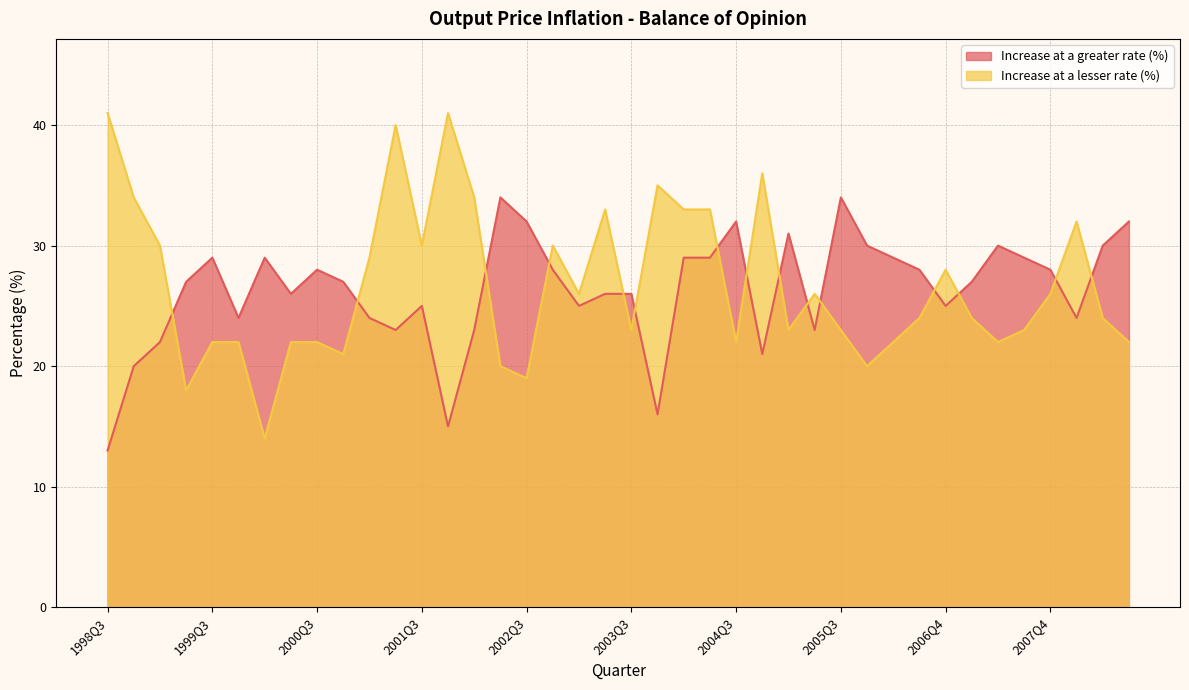

Where do Increase at a lesser rate (%) and Increase at a greater rate (%) first cross each other?

1999Q1 and 1999Q2